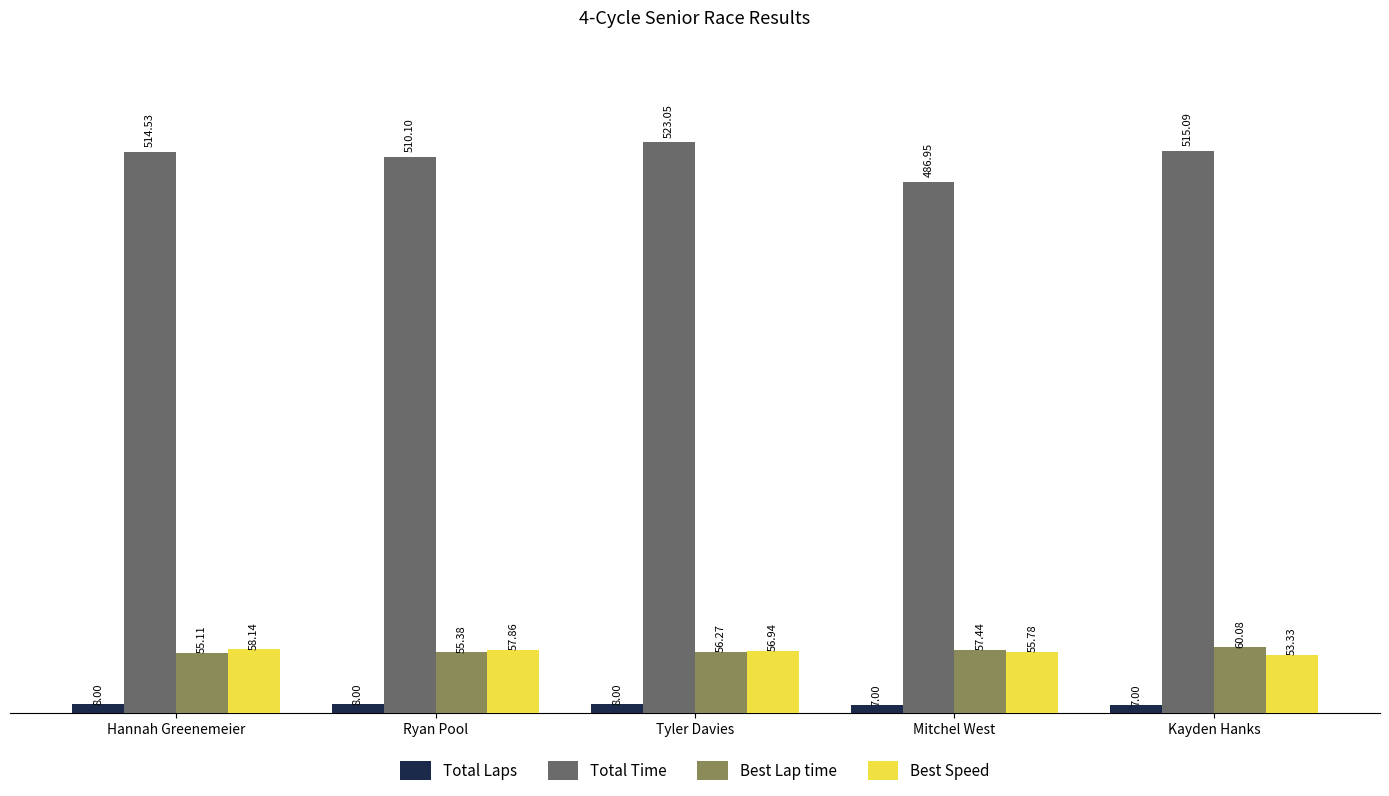

What is the difference between the highest and lowest values at Mitchel West?

480.0